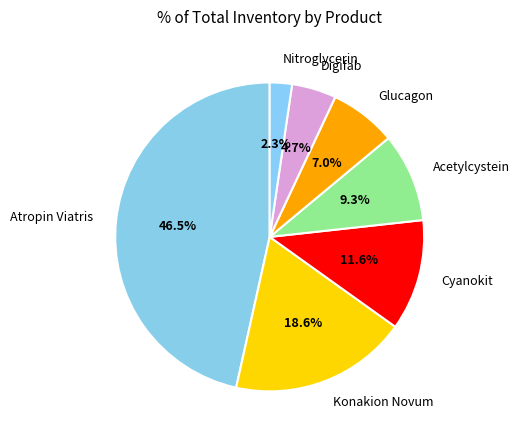

Does any single category account for the majority?

No